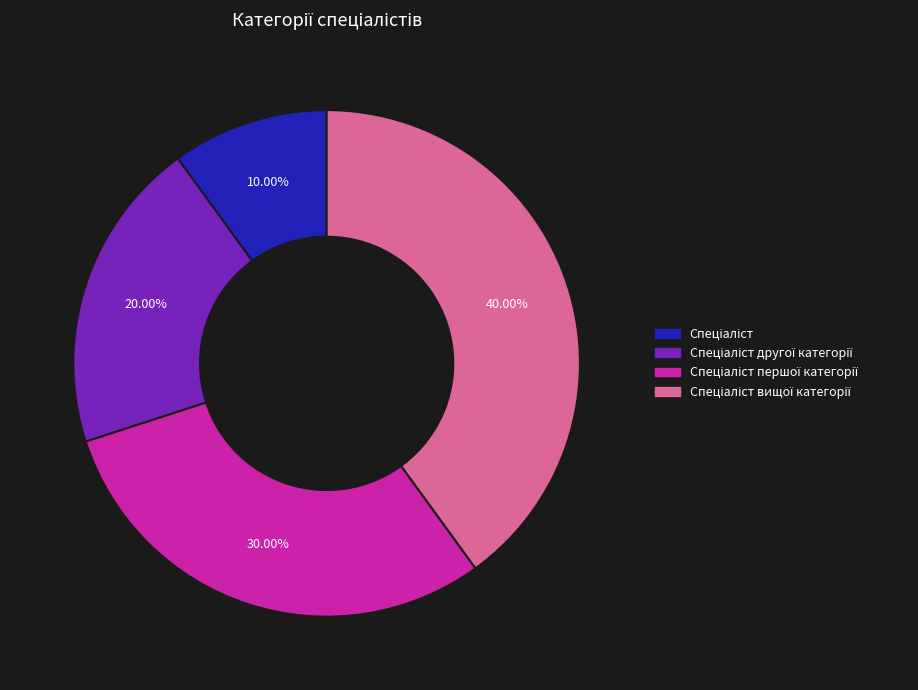

Is there any slice that represents more than half of the pie?

No